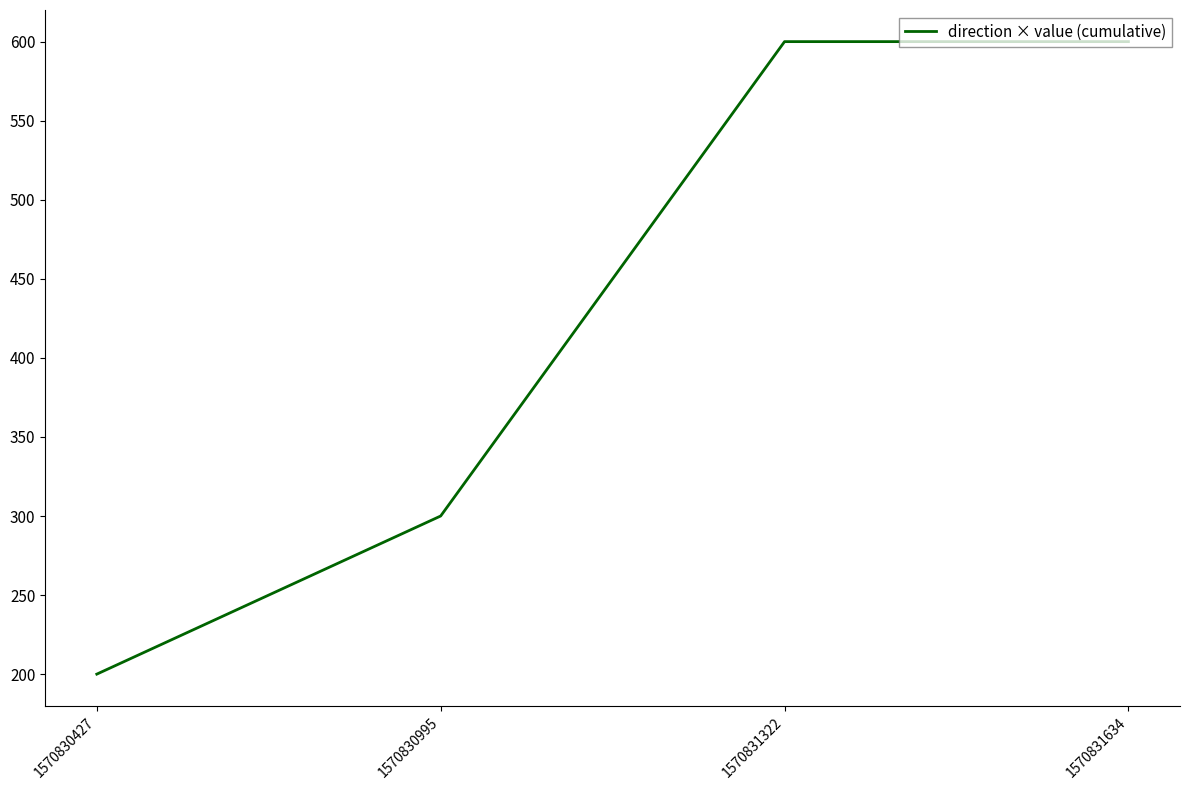

Reading right to left, what are all the values shown in this chart?

600	600	300	200